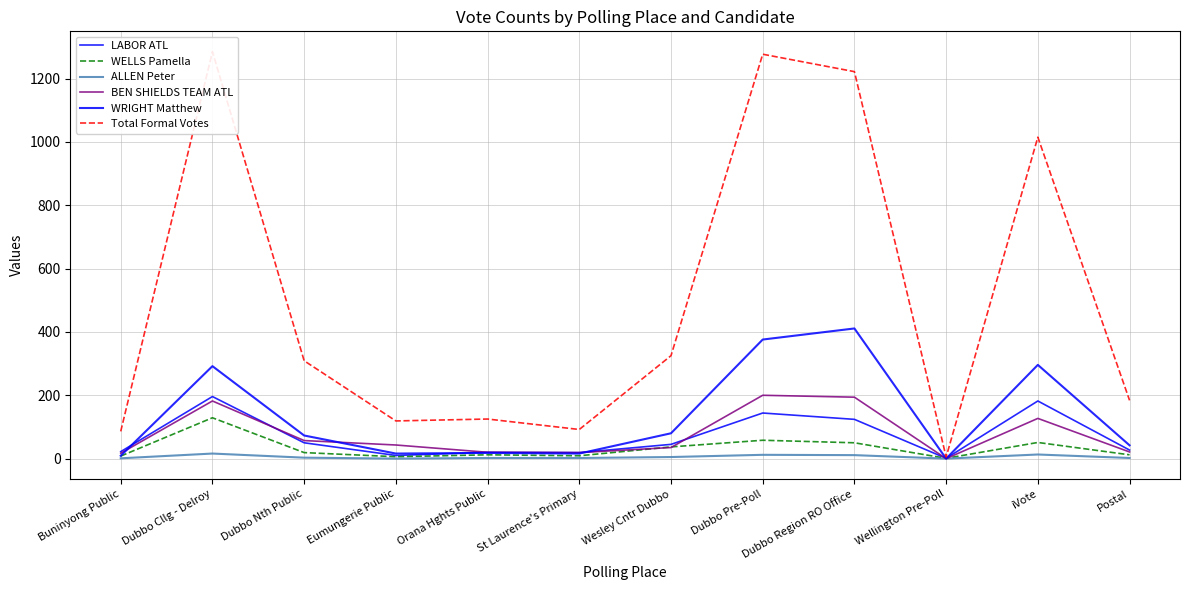

Reading right to left, transcribe all the data shown in this chart.

LABOR ATL: Postal=27	iVote=182	Wellington Pre-Poll=1	Dubbo Region RO Office=124	Dubbo Pre-Poll=144	Wesley Cntr Dubbo=45	St Laurence's Primary=19	Orana Hghts Public=20	Eumungerie Public=10	Dubbo Nth Public=50	Dubbo Cllg - Delroy=196	Buninyong Public=22
WELLS Pamella: Postal=12	iVote=51	Wellington Pre-Poll=1	Dubbo Region RO Office=50	Dubbo Pre-Poll=58	Wesley Cntr Dubbo=37	St Laurence's Primary=9	Orana Hghts Public=12	Eumungerie Public=6	Dubbo Nth Public=19	Dubbo Cllg - Delroy=129	Buninyong Public=8
ALLEN Peter: Postal=2	iVote=13	Wellington Pre-Poll=0	Dubbo Region RO Office=11	Dubbo Pre-Poll=12	Wesley Cntr Dubbo=5	St Laurence's Primary=2	Orana Hghts Public=2	Eumungerie Public=0	Dubbo Nth Public=3	Dubbo Cllg - Delroy=16	Buninyong Public=1
BEN SHIELDS TEAM ATL: Postal=21	iVote=127	Wellington Pre-Poll=0	Dubbo Region RO Office=194	Dubbo Pre-Poll=200	Wesley Cntr Dubbo=35	St Laurence's Primary=19	Orana Hghts Public=20	Eumungerie Public=43	Dubbo Nth Public=57	Dubbo Cllg - Delroy=182	Buninyong Public=17
WRIGHT Matthew: Postal=42	iVote=296	Wellington Pre-Poll=0	Dubbo Region RO Office=411	Dubbo Pre-Poll=376	Wesley Cntr Dubbo=80	St Laurence's Primary=16	Orana Hghts Public=18	Eumungerie Public=16	Dubbo Nth Public=73	Dubbo Cllg - Delroy=292	Buninyong Public=9
Total Formal Votes: Postal=184	iVote=1015	Wellington Pre-Poll=5	Dubbo Region RO Office=1222	Dubbo Pre-Poll=1277	Wesley Cntr Dubbo=325	St Laurence's Primary=92	Orana Hghts Public=125	Eumungerie Public=119	Dubbo Nth Public=309	Dubbo Cllg - Delroy=1285	Buninyong Public=86